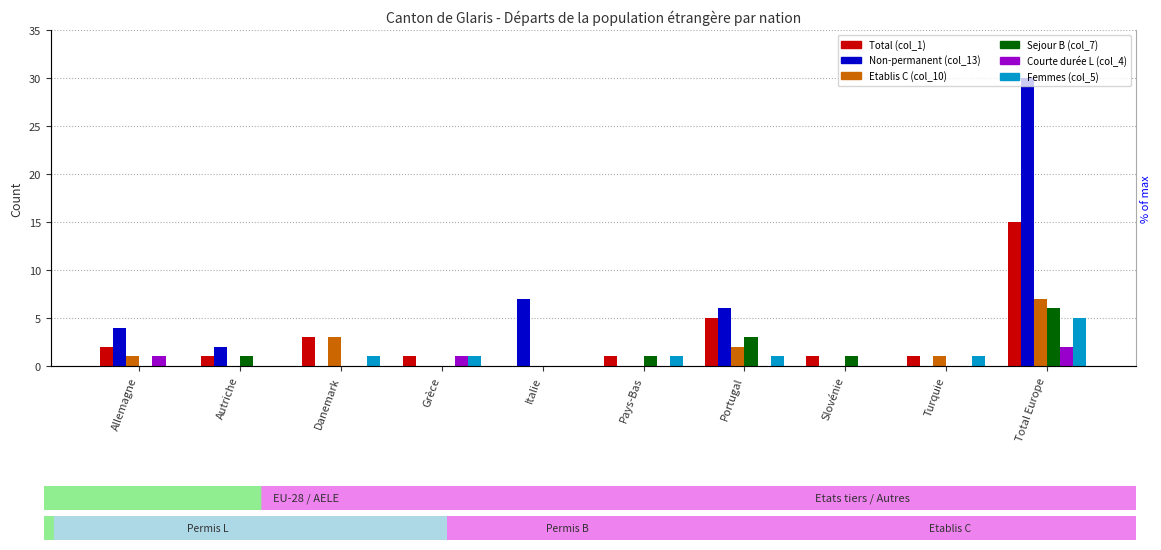

Reading left to right, what are all the values shown in this chart?

Total (col_1): Allemagne=2	Autriche=1	Danemark=3	Grèce=1	Italie=0	Pays-Bas=1	Portugal=5	Slovénie=1	Turquie=1	Total Europe=15
Non-permanent (col_13): Allemagne=4	Autriche=2	Danemark=0	Grèce=0	Italie=7	Pays-Bas=0	Portugal=6	Slovénie=0	Turquie=0	Total Europe=30
Etablis C (col_10): Allemagne=1	Autriche=0	Danemark=3	Grèce=0	Italie=0	Pays-Bas=0	Portugal=2	Slovénie=0	Turquie=1	Total Europe=7
Sejour B (col_7): Allemagne=0	Autriche=1	Danemark=0	Grèce=0	Italie=0	Pays-Bas=1	Portugal=3	Slovénie=1	Turquie=0	Total Europe=6
Courte durée L (col_4): Allemagne=1	Autriche=0	Danemark=0	Grèce=1	Italie=0	Pays-Bas=0	Portugal=0	Slovénie=0	Turquie=0	Total Europe=2
Femmes (col_5): Allemagne=0	Autriche=0	Danemark=1	Grèce=1	Italie=0	Pays-Bas=1	Portugal=1	Slovénie=0	Turquie=1	Total Europe=5